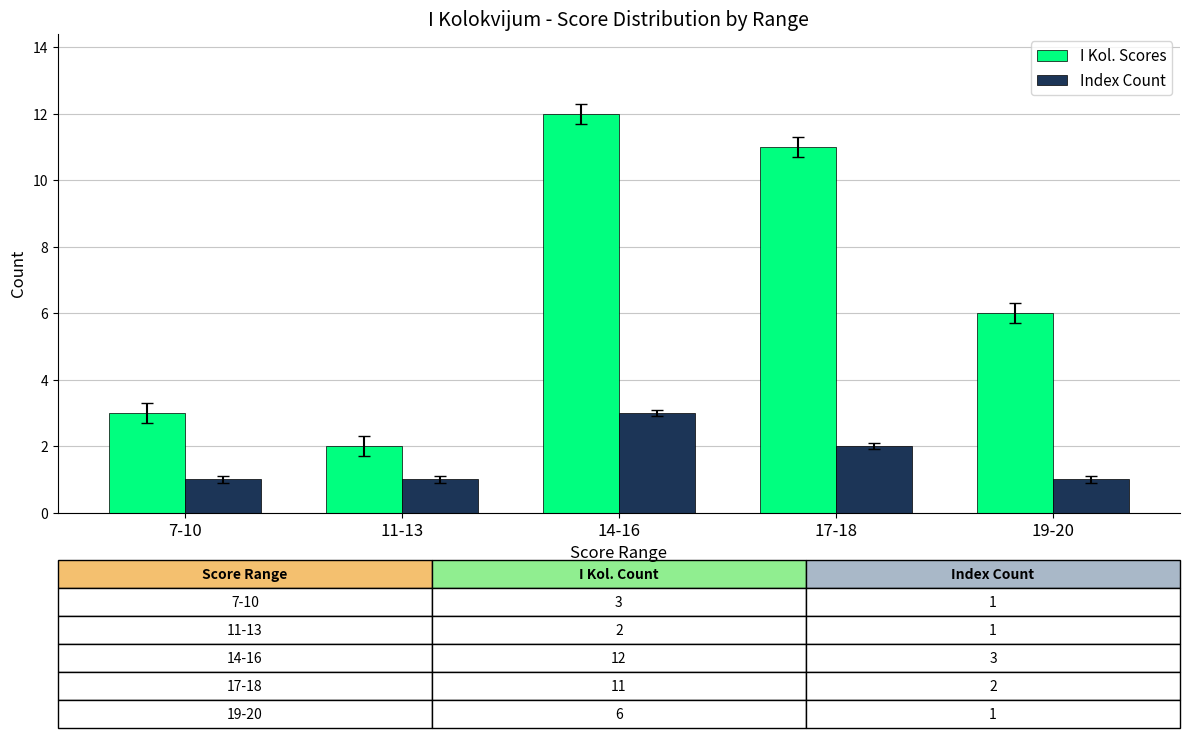

Which series has the largest range (max minus min)?

I Kol. Scores